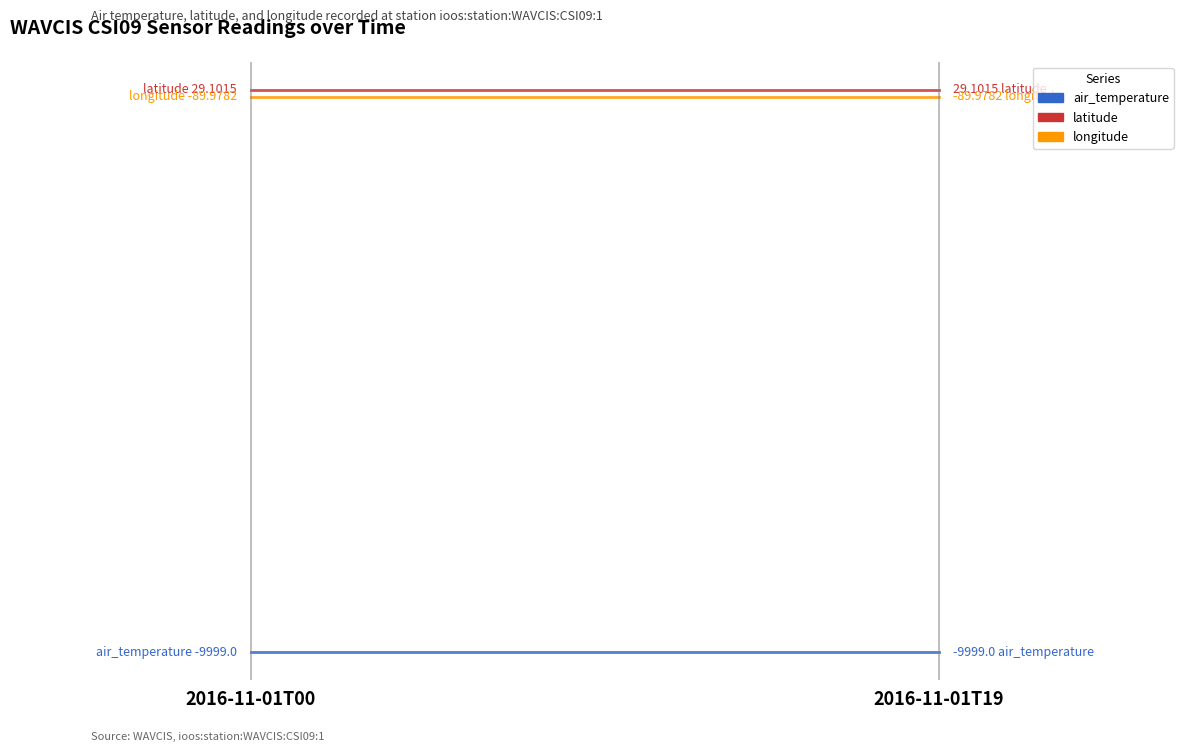

Is the value of latitude at 2016-11-01T19 greater than the value of longitude at 2016-11-01T19?

Yes